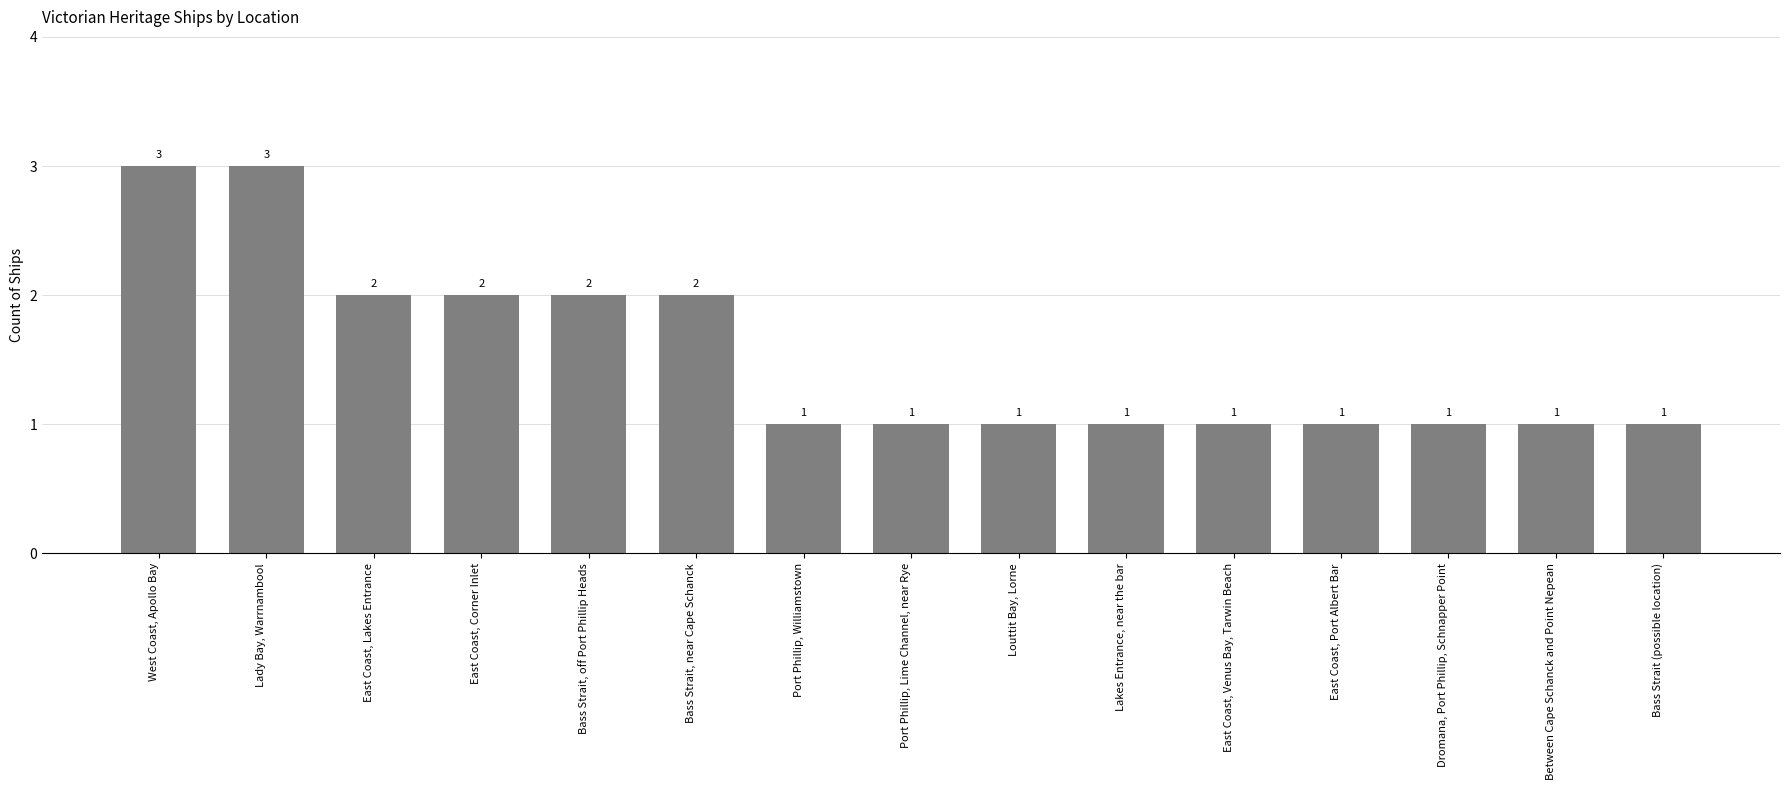

How many bars are there in total?

15